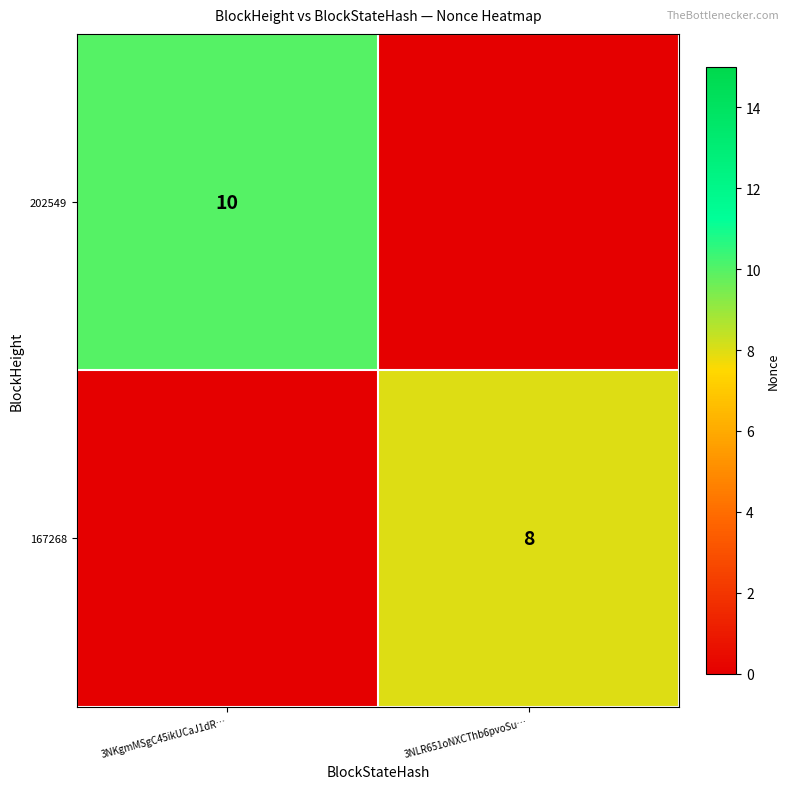

Is the value of 167268 at 3NLR651oNXCThb6pvoSu… greater than the value of 202549 at 3NKgmMSgC45ikUCaJ1dR…?

No